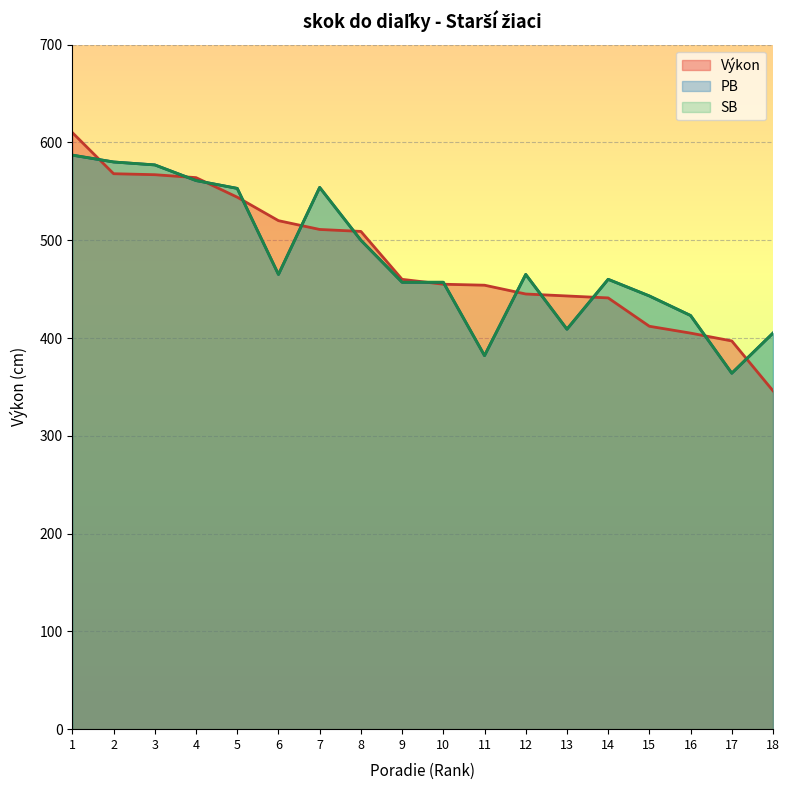

How many data points in PB are above 465?

7